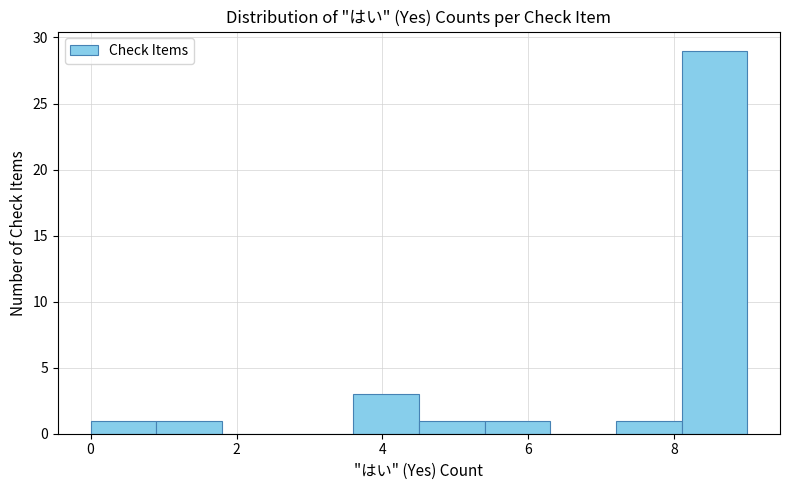

How tall is the bar that spans 8.1 to 9.0 on the x-axis? Neither the bar edges nor the heights are printed on the chart, so give them approximately, as read against the axes.

29